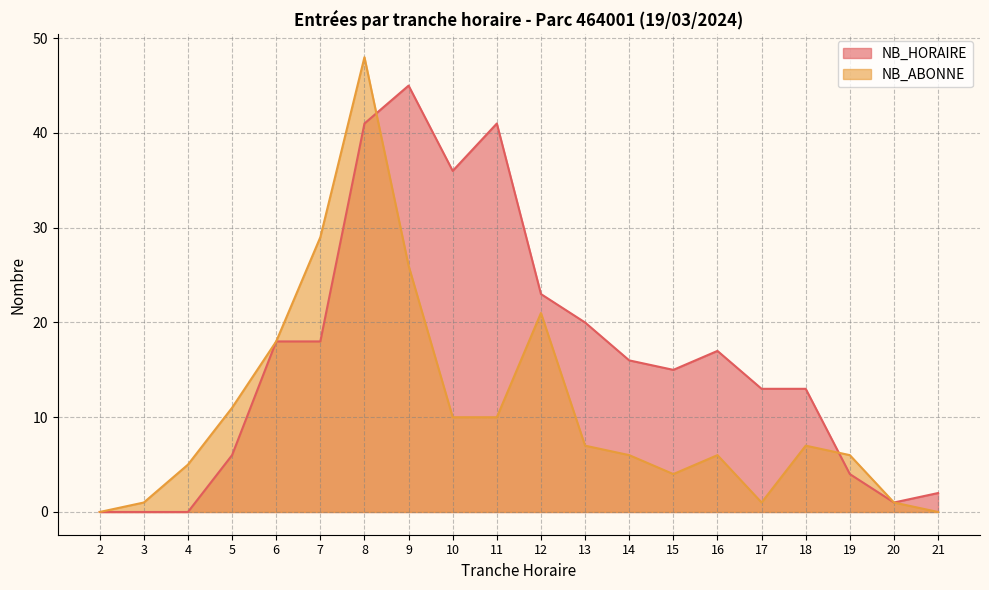

At which category does NB_HORAIRE reach its first local valley?

10